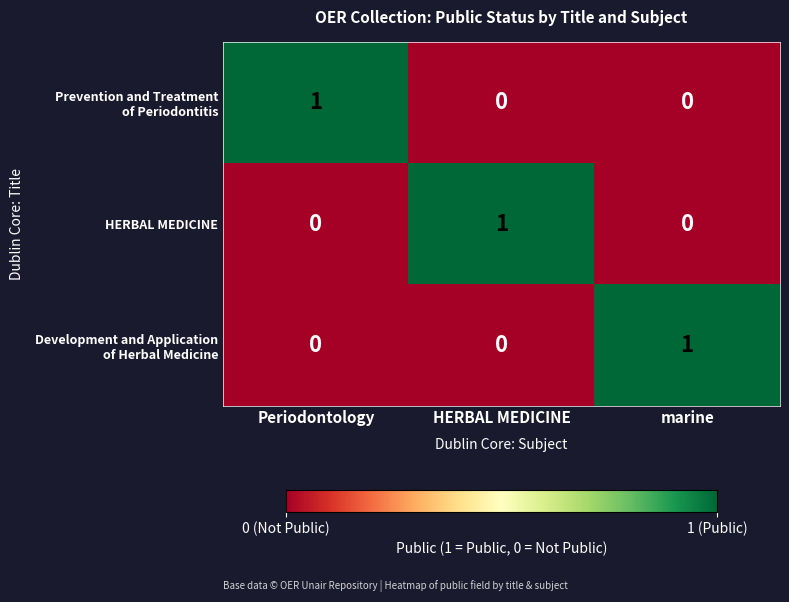

At how many categories does at least one series exceed 0?

3